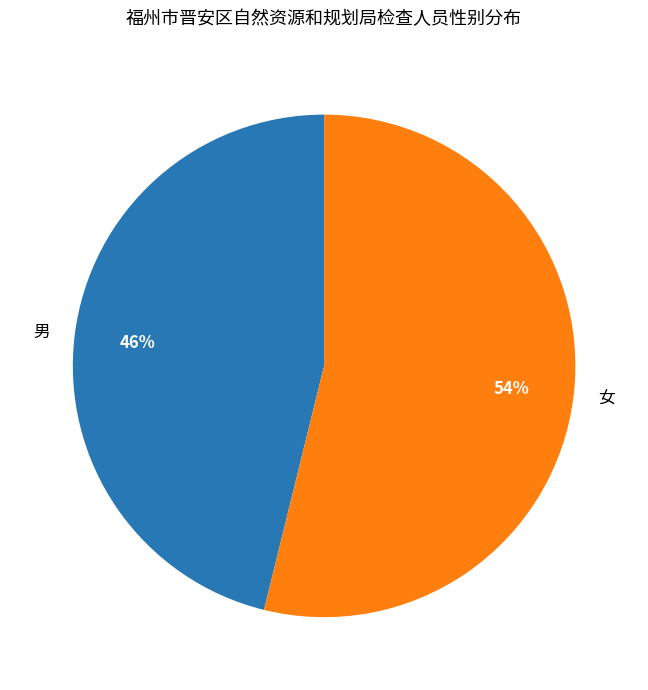

True or false: 男 accounts for 23% of the total.

False